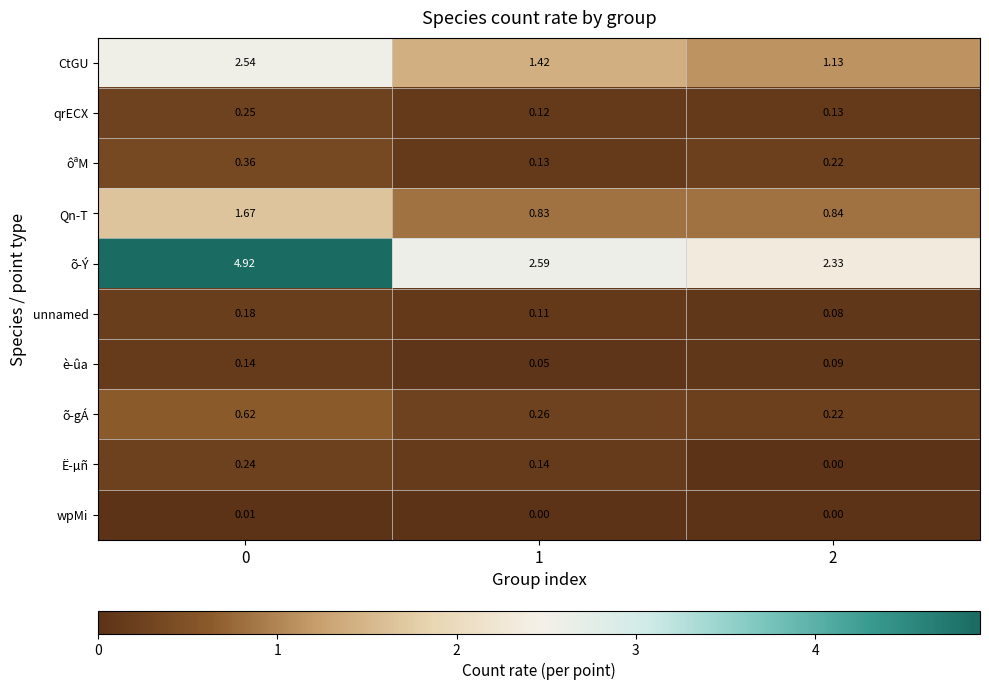

At how many categories does at least one series exceed 4?

1